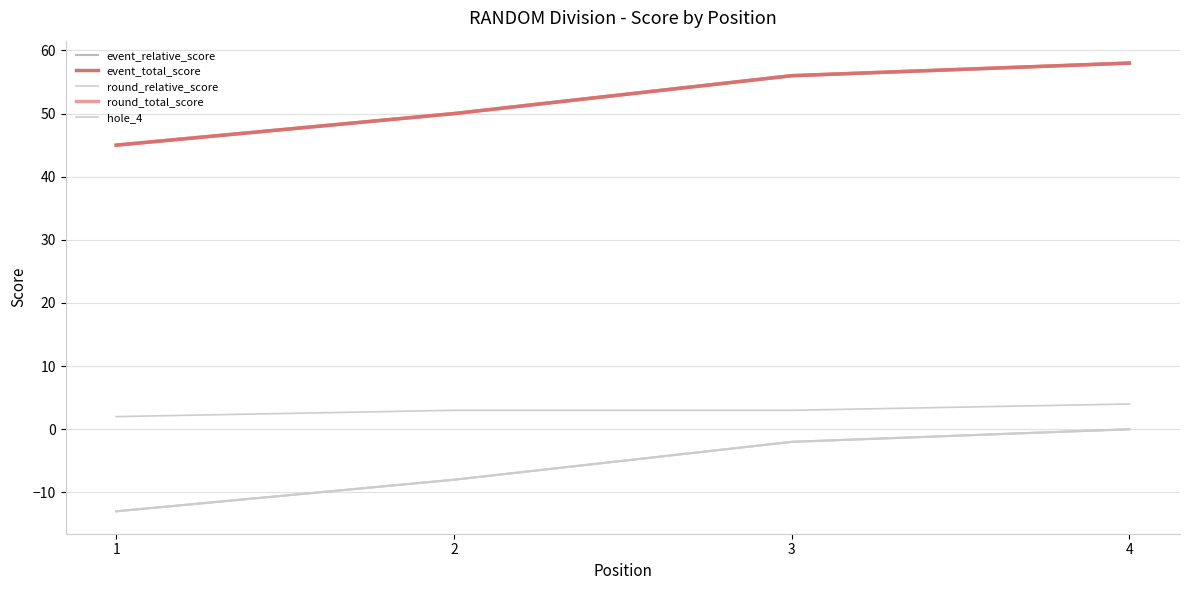

Reading left to right, transcribe all the data shown in this chart.

event_relative_score: -13	-8	-2	0
event_total_score: 45	50	56	58
round_relative_score: -13	-8	-2	0
round_total_score: 45	50	56	58
hole_4: 2	3	3	4